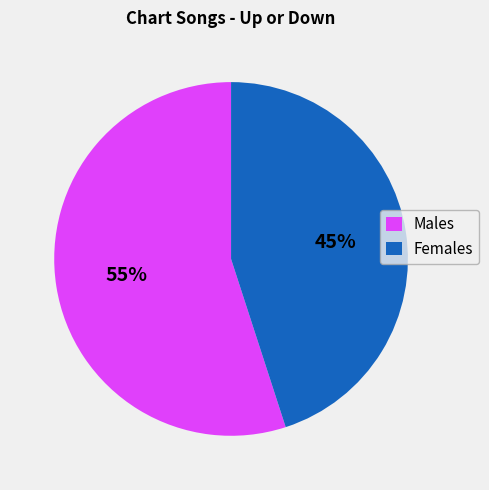

Rank the categories by value from lowest to highest.

Females, Males